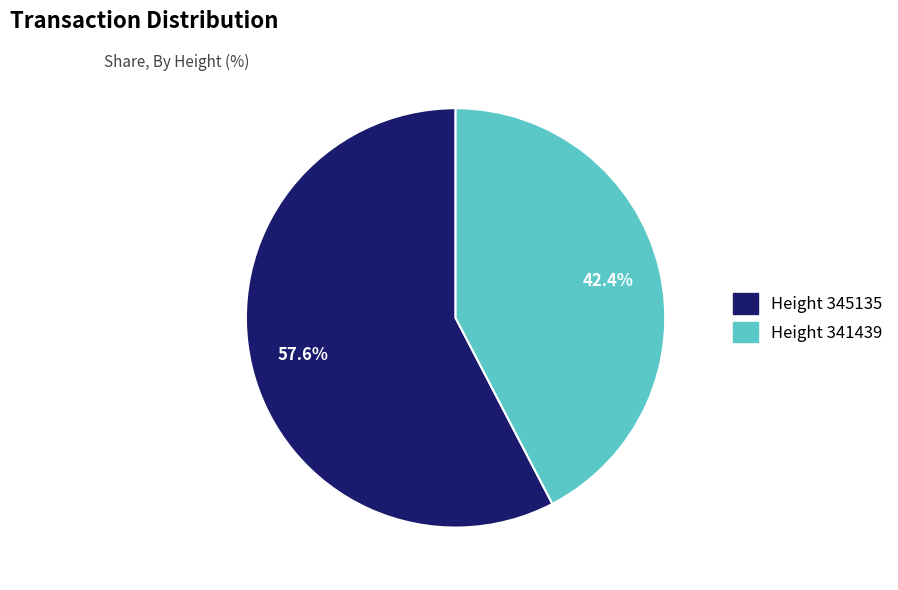

Is there any slice that represents more than half of the pie?

Yes